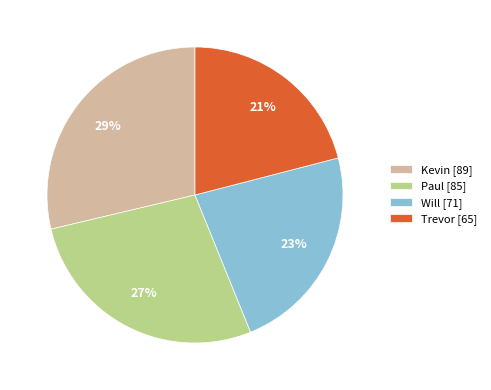

Is it true that Will is 28% of the pie?

False